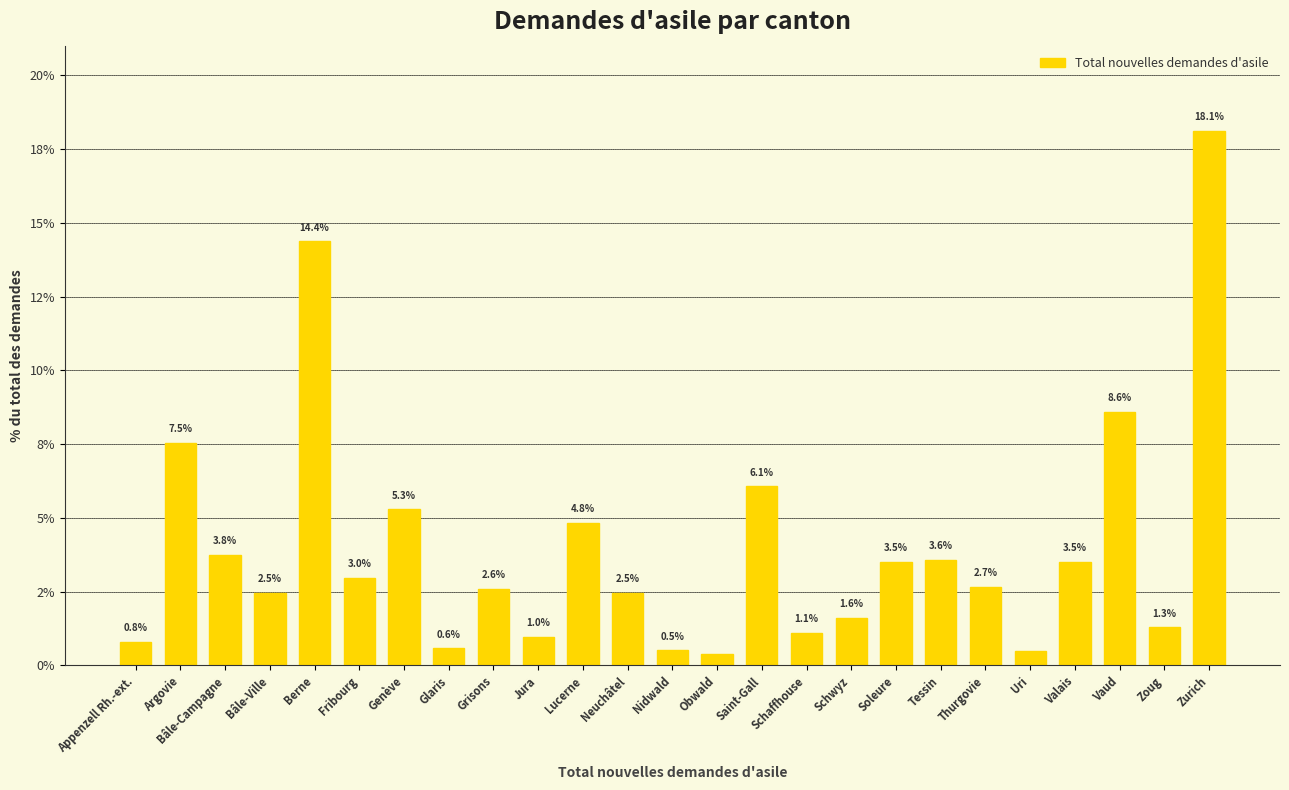

Are the bars horizontal?

No